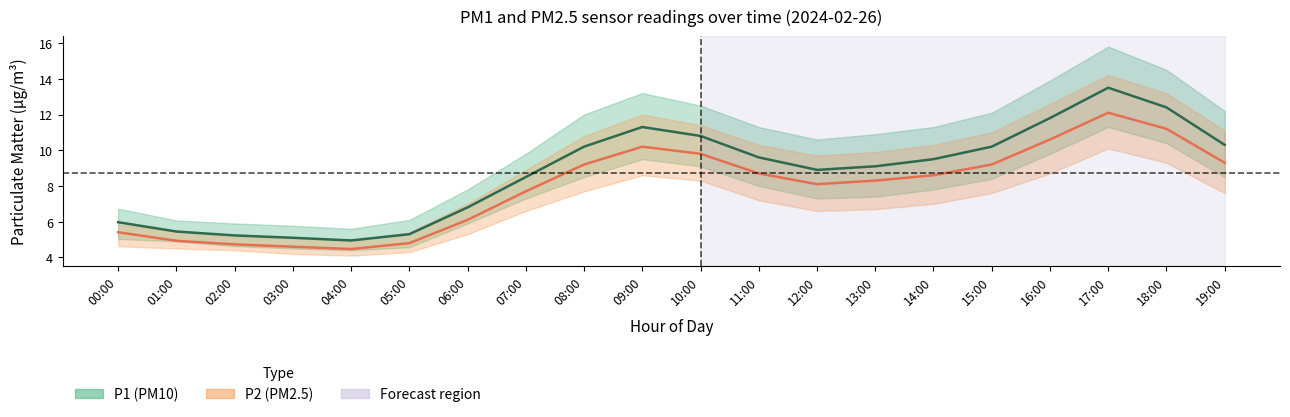

Where is P2 (PM2.5) nearest to the value 8?

12:00